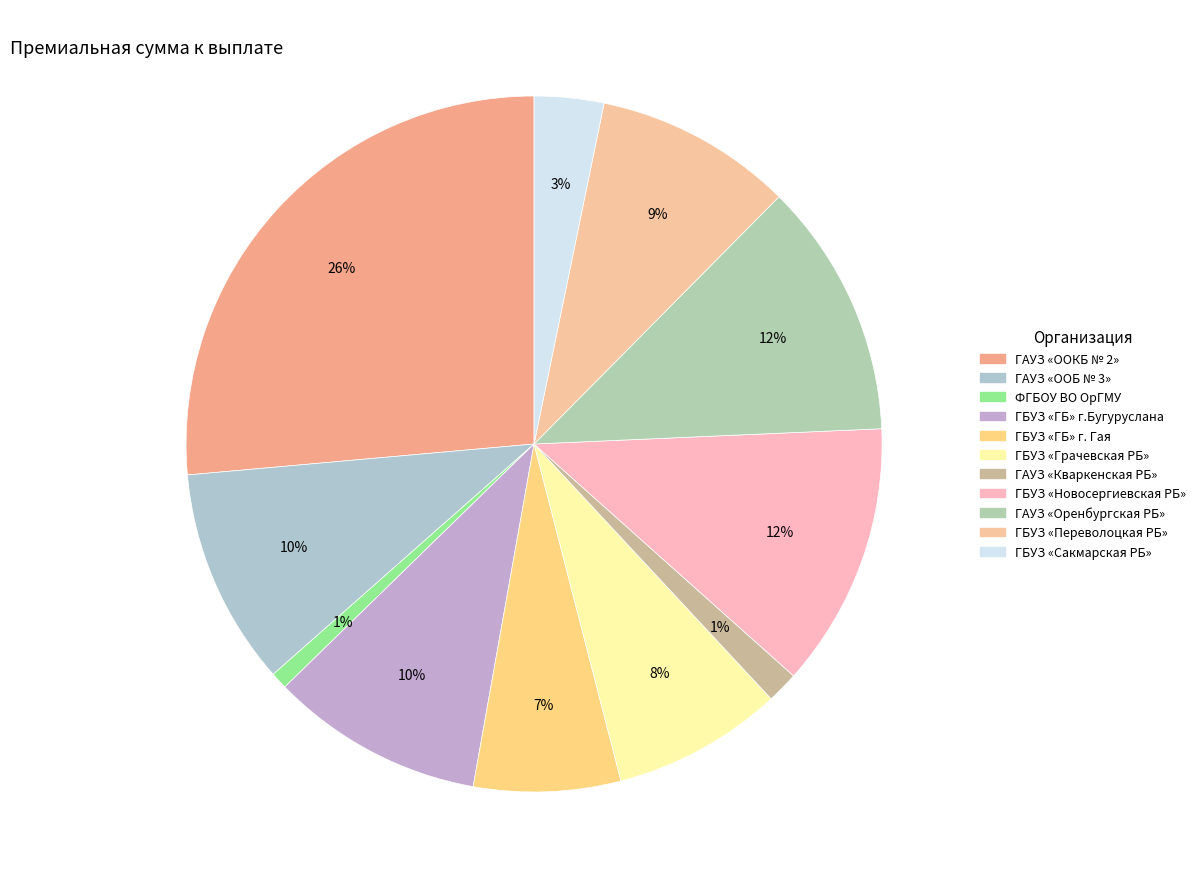

Count the number of slices in the pie.

11